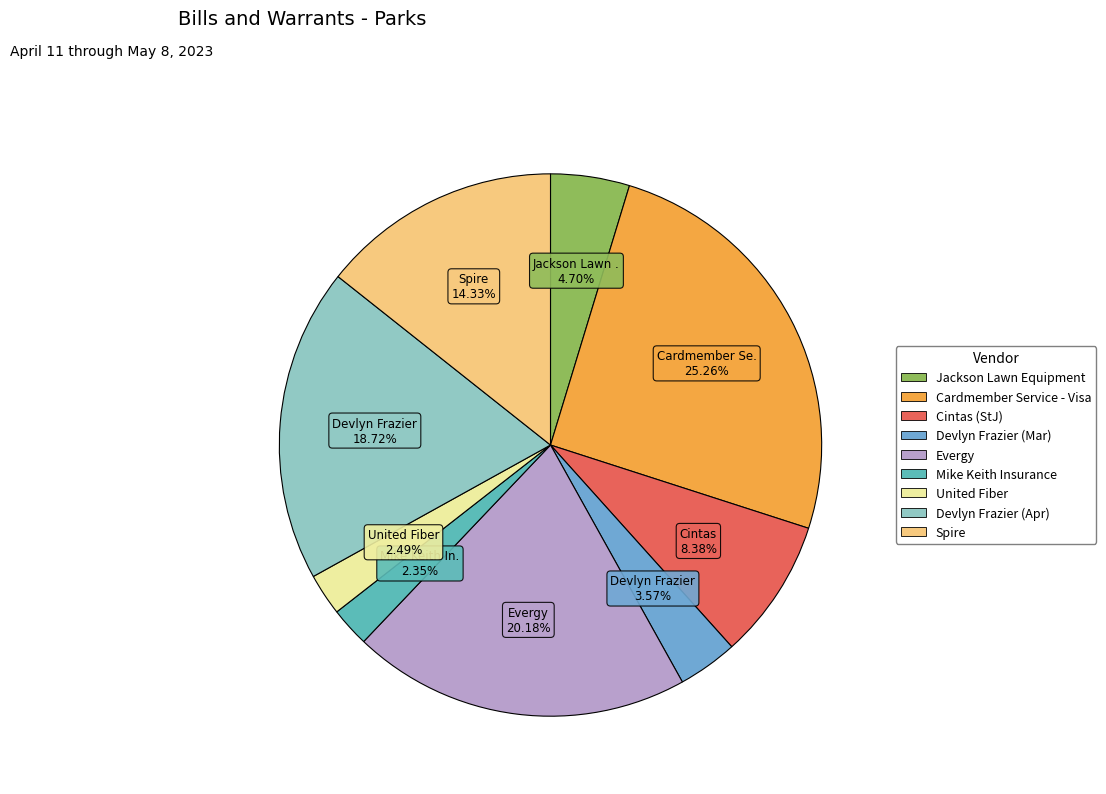

To the nearest percent, what is the average slice percentage?

11%